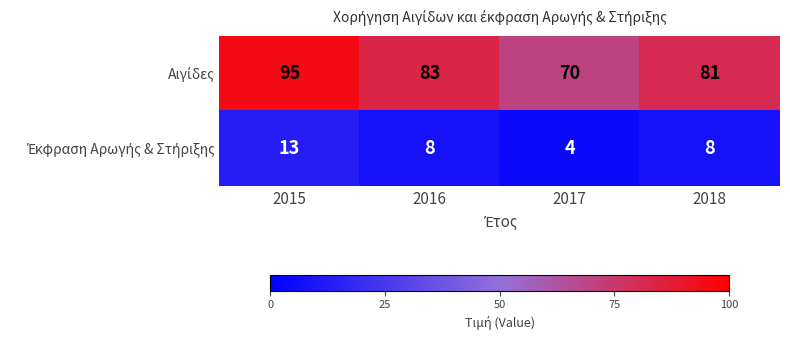

Which category has the lowest value across all series?

2017